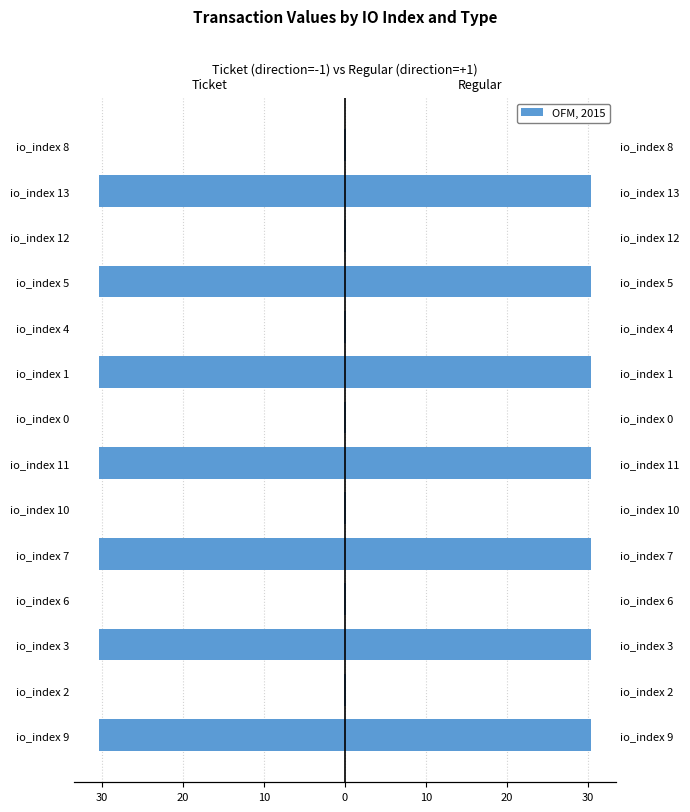

Reading left to right, what are all the values shown in this chart?

Ticket: -30.4	-0.1	-30.4	-0.1	-30.4	-0.1	-30.4	-0.1	-30.4	-0.1	-30.4	-0.1	-30.4	-0.1
Regular: 30.4	0.1	30.4	0.1	30.4	0.1	30.4	0.1	30.4	0.1	30.4	0.1	30.4	0.1